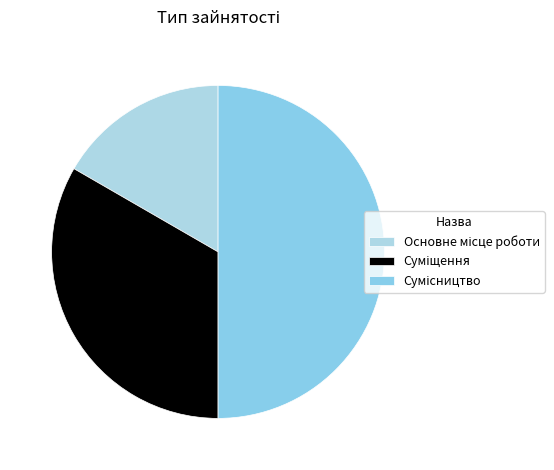

How many segments does this pie chart have?

3